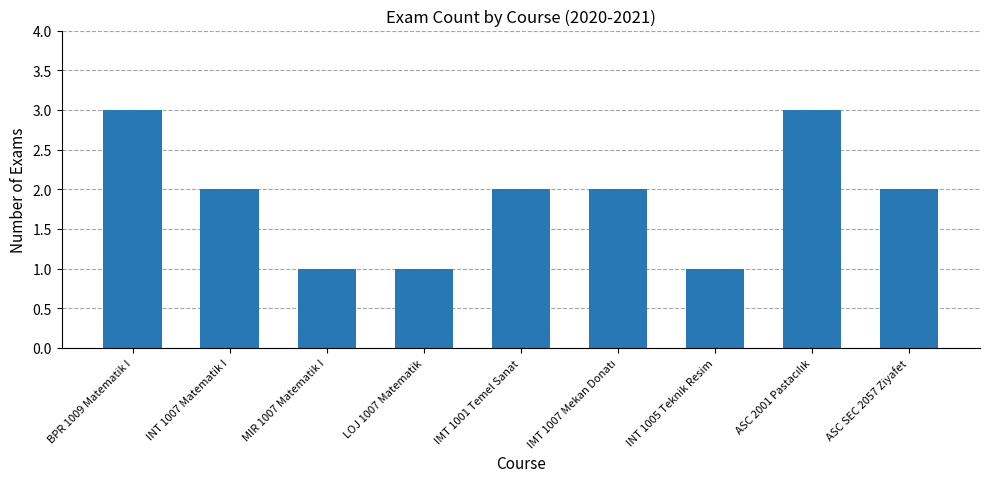

The chart shows a value of 2 at ASC SEC 2057 Ziyafet. True or false?

True